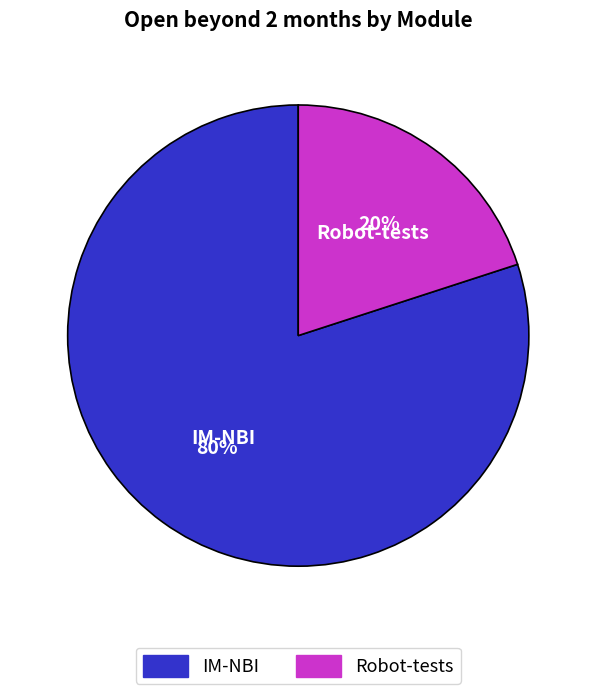

Between IM-NBI and Robot-tests, which is larger?

IM-NBI